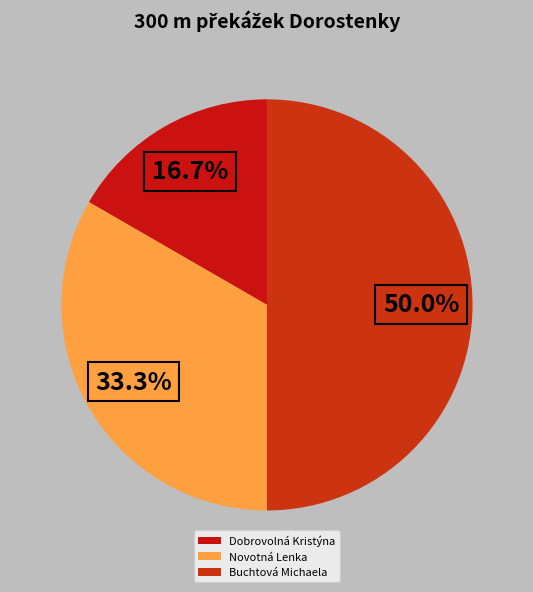

Which category has the smallest portion of the pie?

Dobrovolná Kristýna